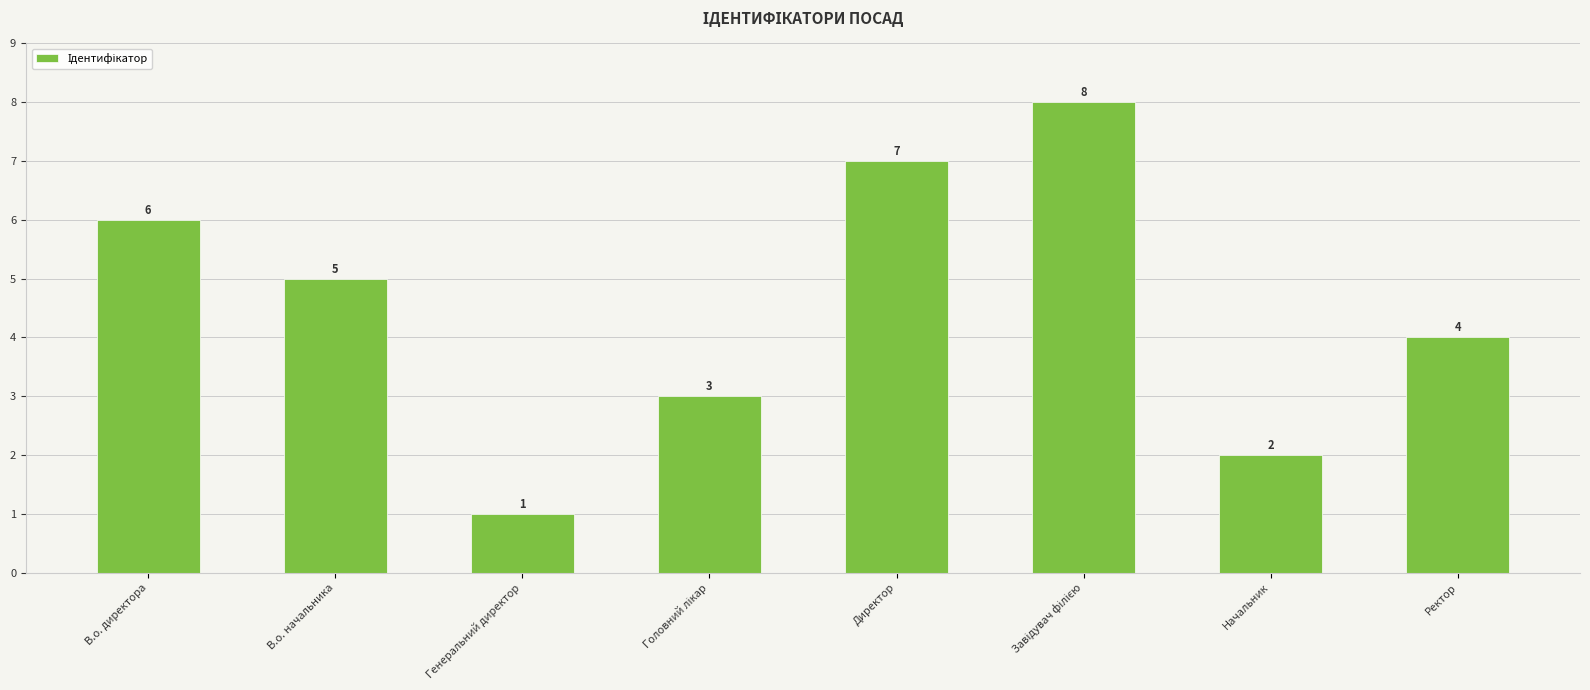

Reading left to right, what are all the values shown in this chart?

6	5	1	3	7	8	2	4